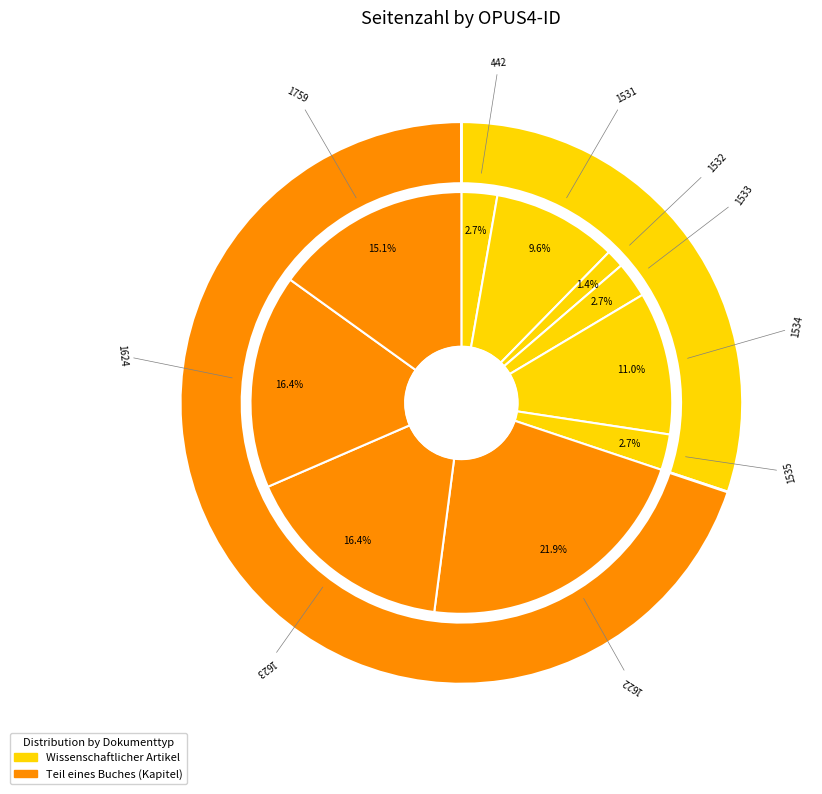

What is the change in value from 1532 to 1535?

+1